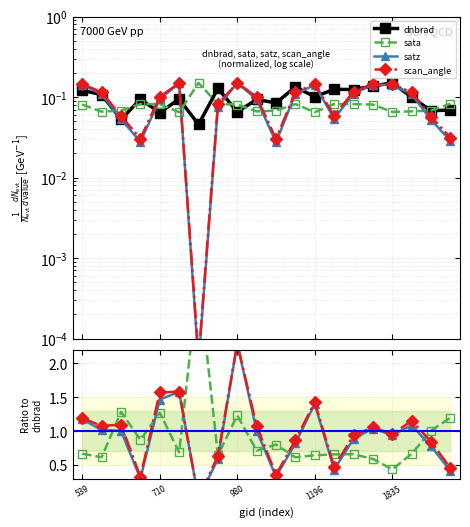

At which label does scan_angle first exceed 1?

539